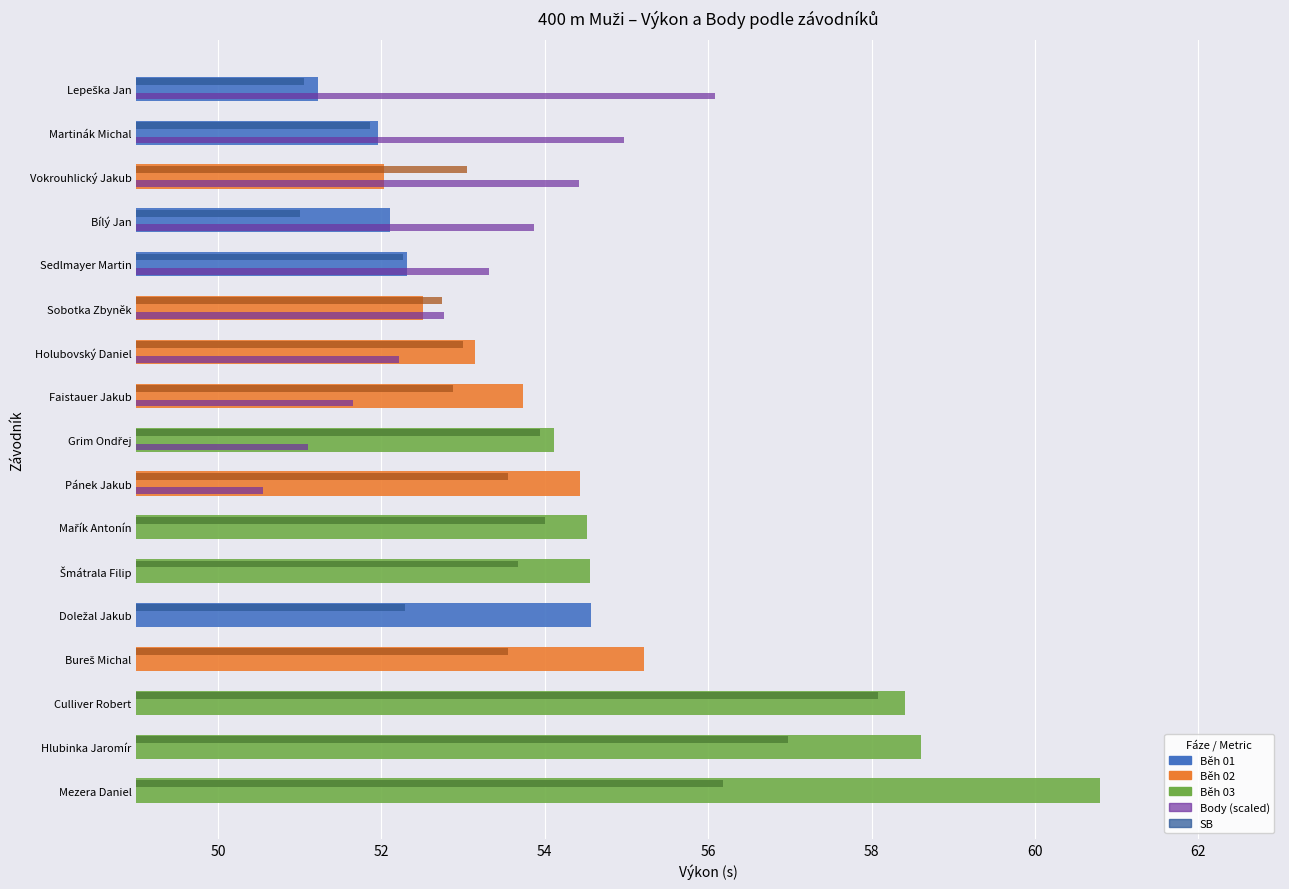

Does the chart contain stacked bars?

No